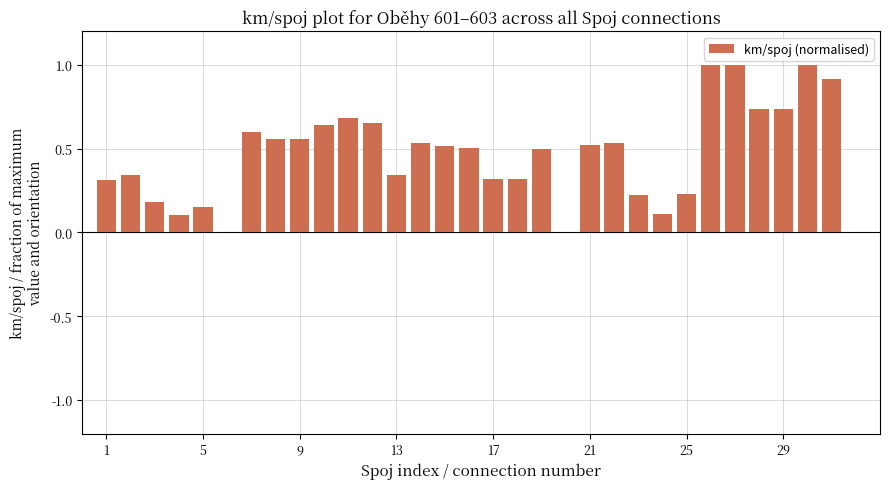

What is the maximum value shown in the chart?

1.0